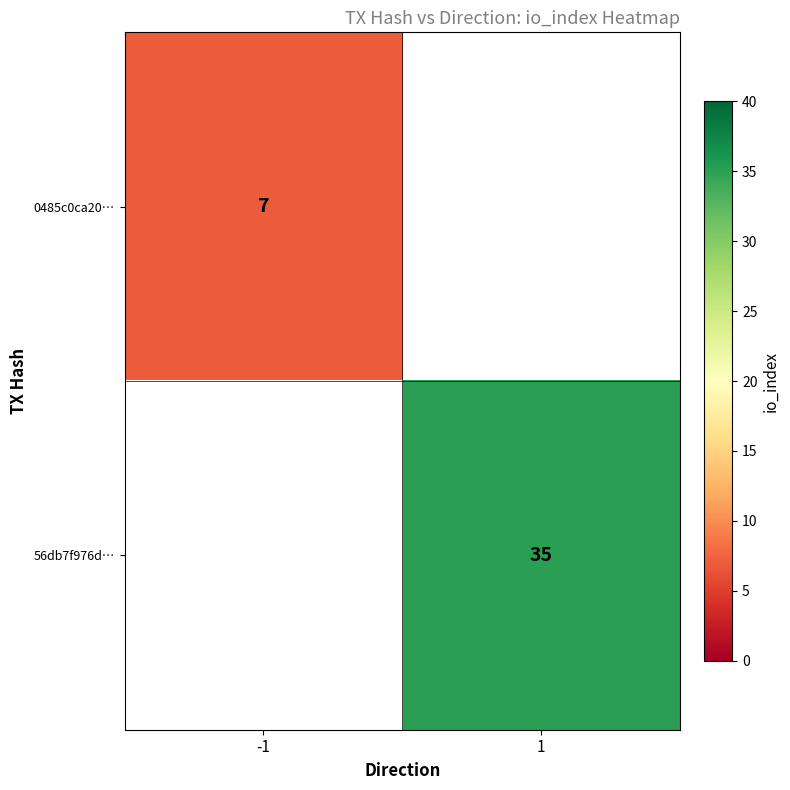

Between -1 and 1, which is larger?

1